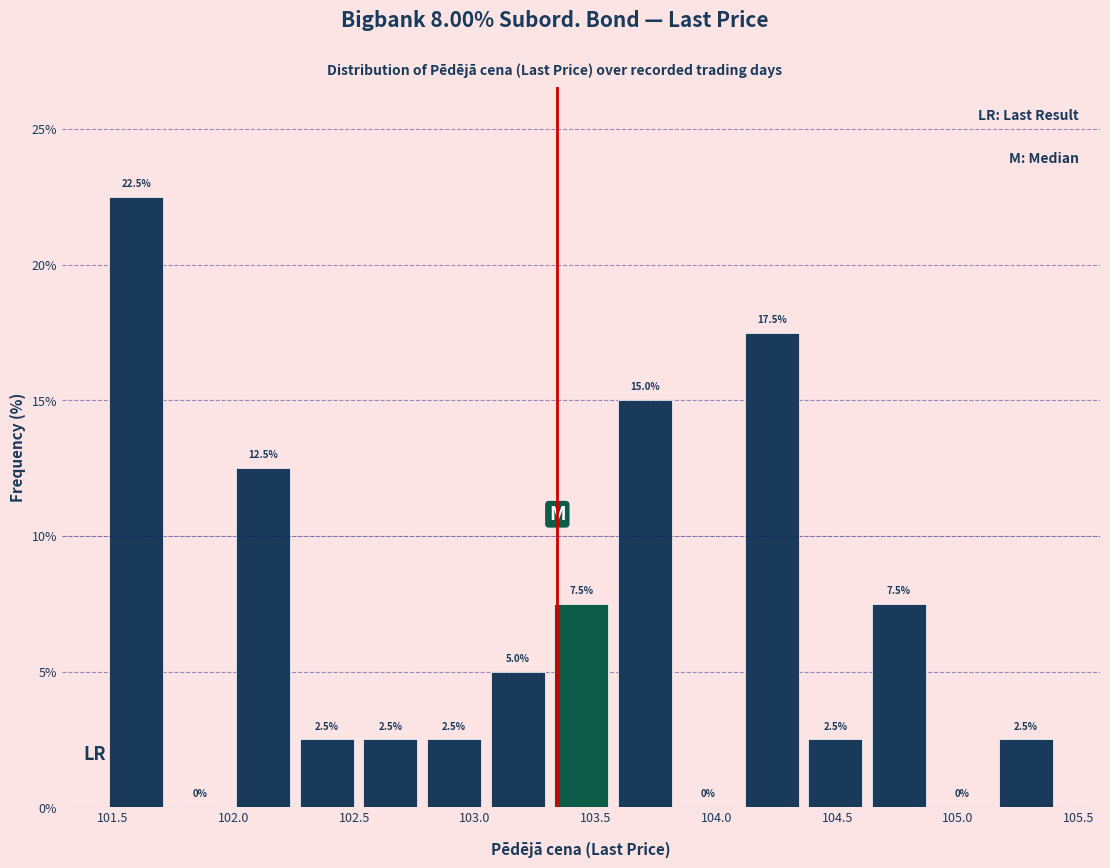

Reading left to right, transcribe this chart: for each bar, give the range it covers on the x-axis and its height. The bar edges are not printed on the chart, so give them approximately, as read against the axis.

101.45 to 101.75: 22.5
101.75 to 102.00: 0.0
102.00 to 102.25: 12.5
102.25 to 102.50: 2.5
102.50 to 102.80: 2.5
102.80 to 103.05: 2.5
103.05 to 103.30: 5.0
103.30 to 103.55: 7.5
103.55 to 103.85: 15.0
103.85 to 104.10: 0.0
104.10 to 104.35: 17.5
104.35 to 104.60: 2.5
104.60 to 104.90: 7.5
104.90 to 105.15: 0.0
105.15 to 105.40: 2.5